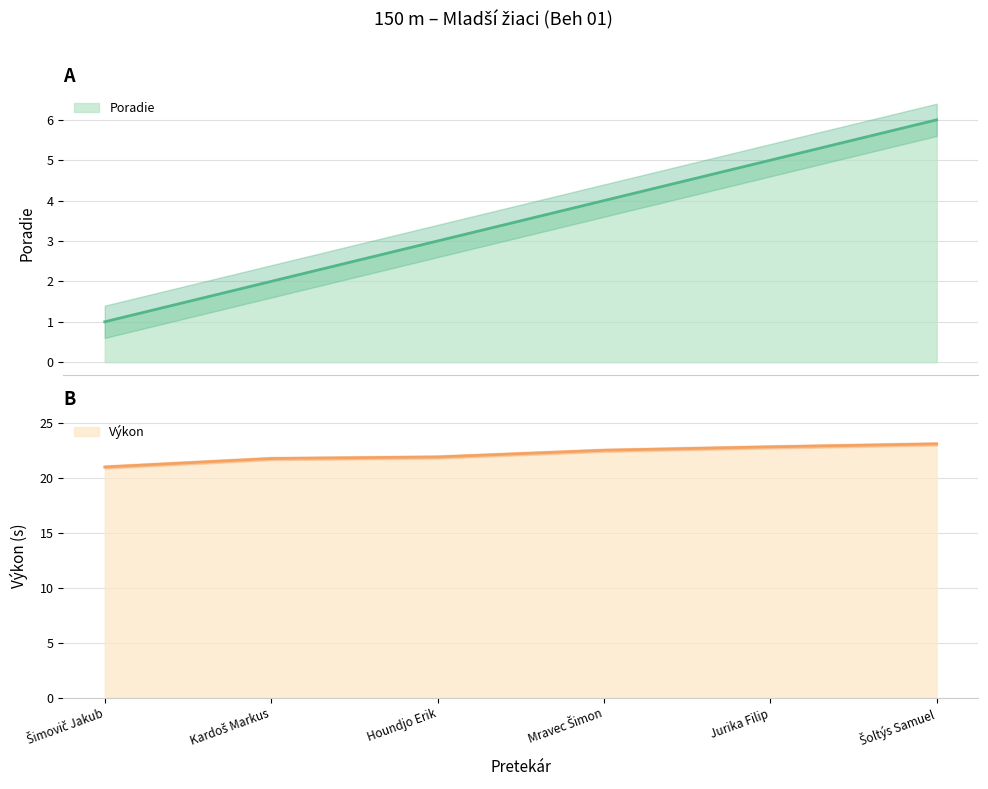

True or false: Výkon and Poradie intersect in this chart.

False